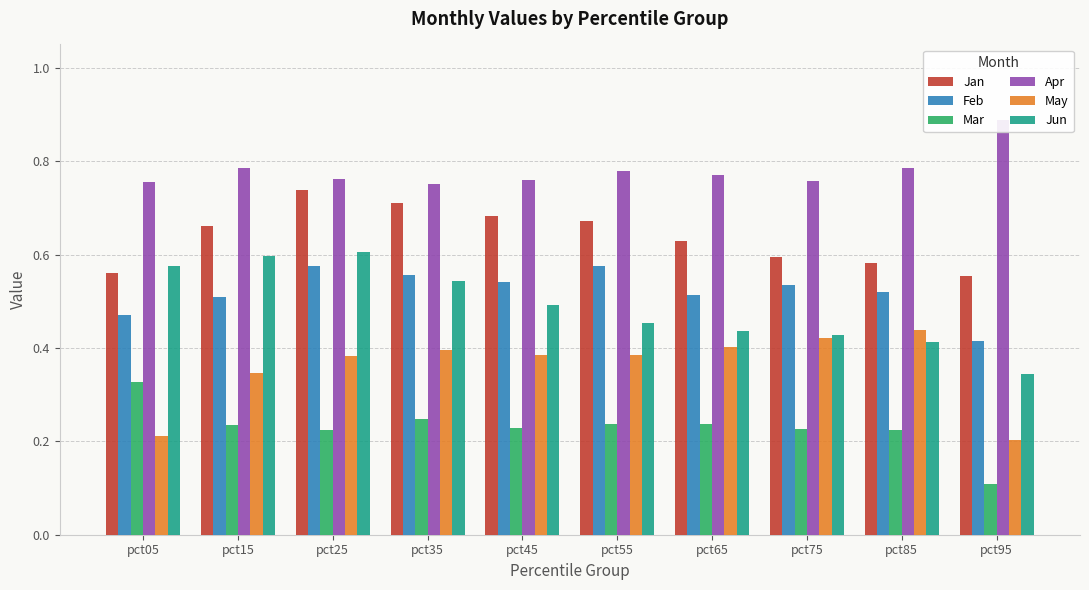

What is the maximum value for Mar?

0.3